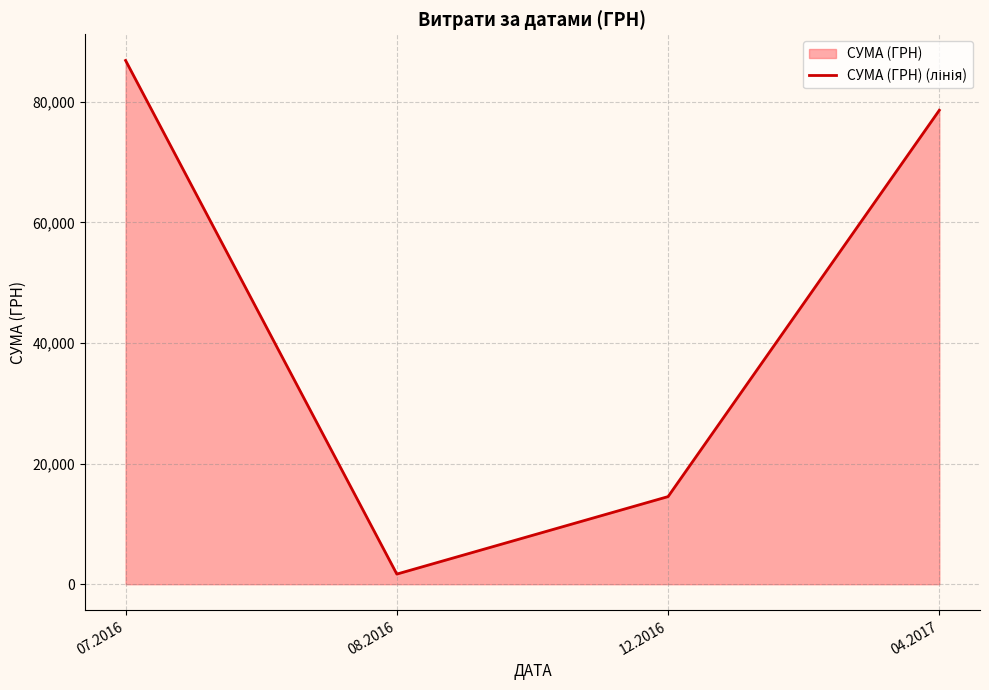

Where is the first local minimum?

08.2016